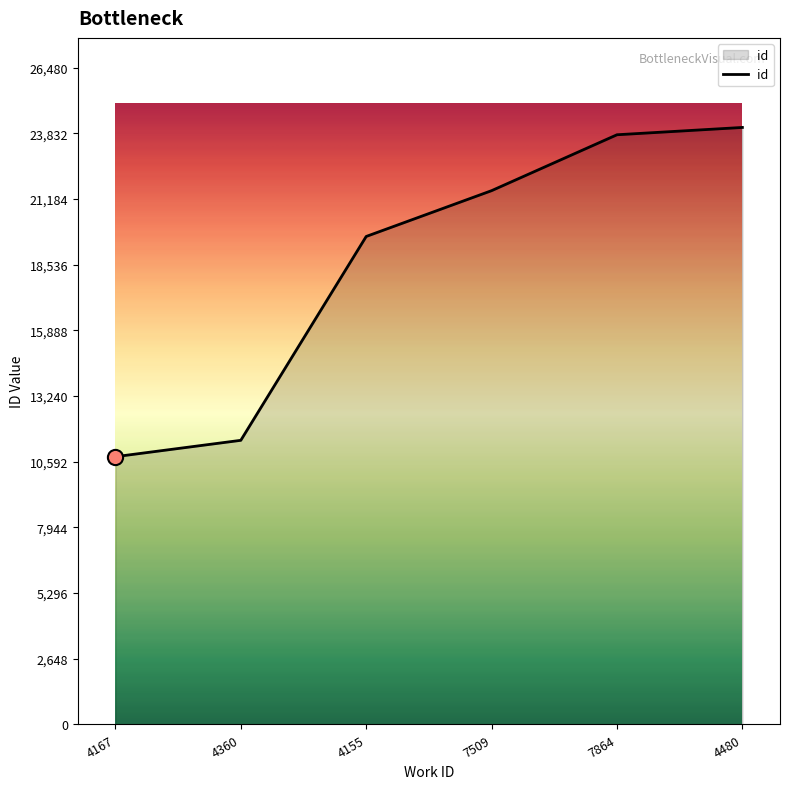

What is the ratio of the value at 4155 to the value at 4480?

0.8